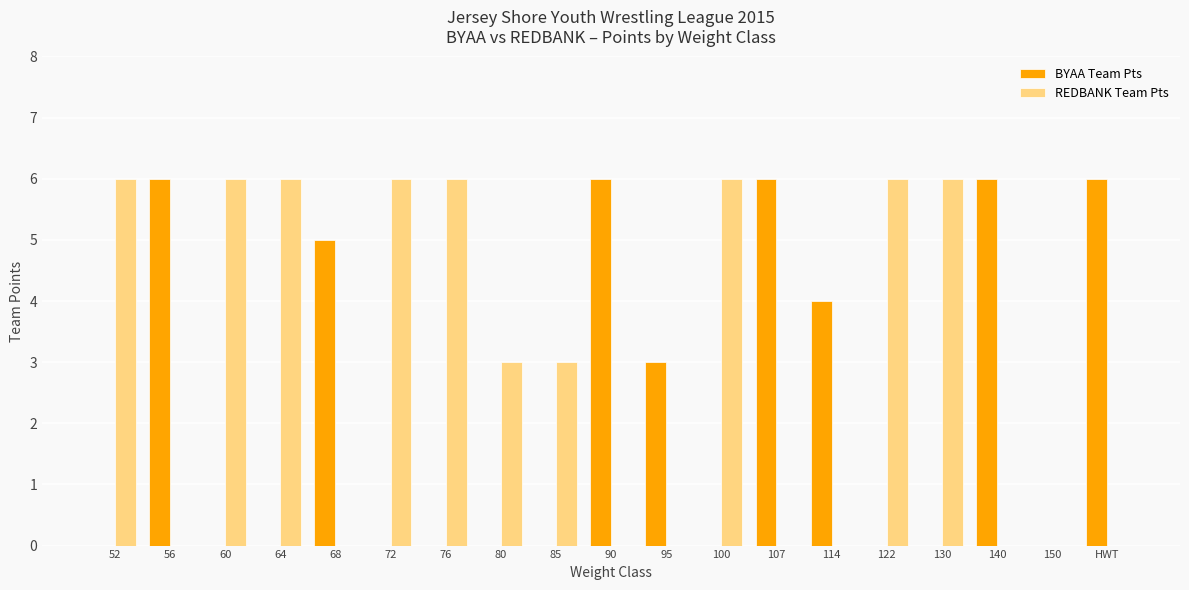

True or false: BYAA Team Pts has a value of 11 at 90.

False